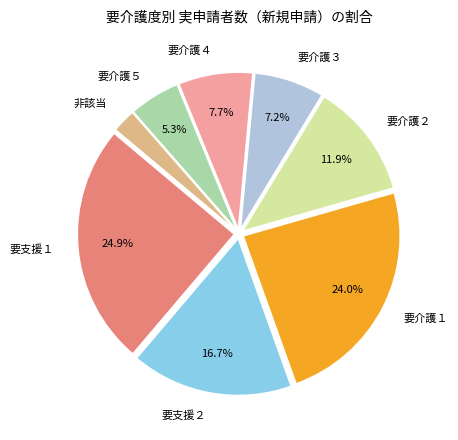

Combined, what portion of the pie is 要介護３ and 要介護４?

14.9%